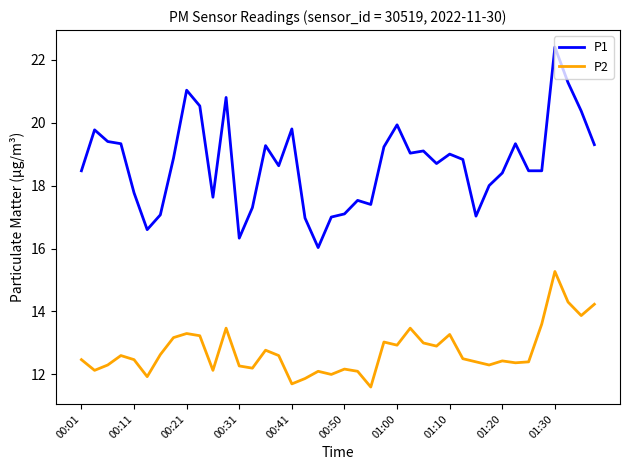

Rank the series by their average value, from highest to lowest.

P1, P2